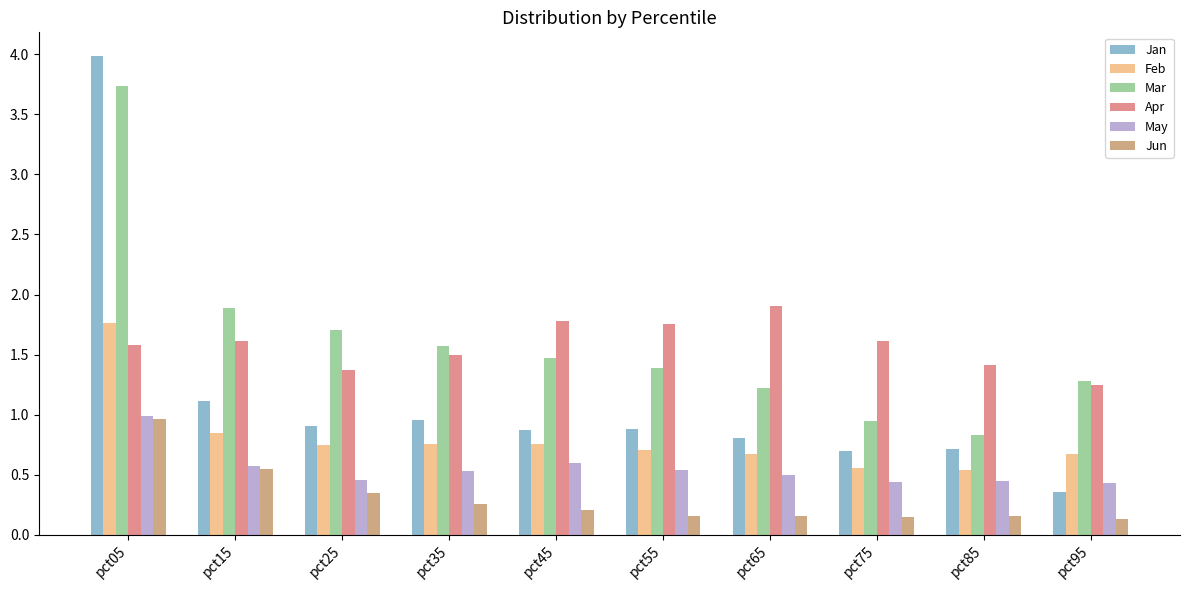

What is the sum of all Jan values?

11.3